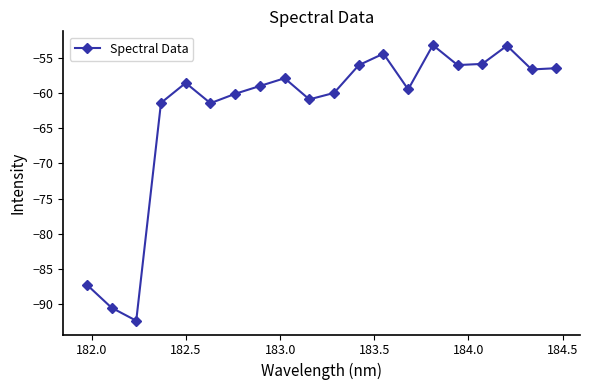

True or false: there are more than 0 points higher than both neighbors.

True